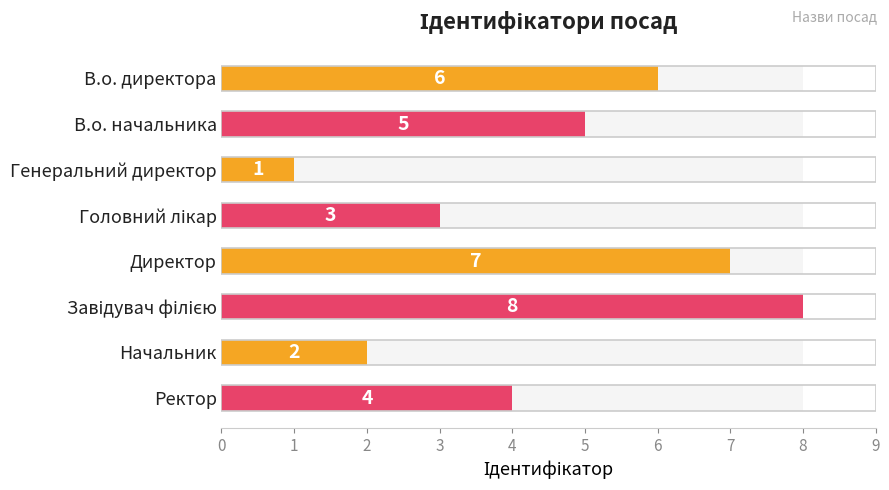

Rank the categories by value from highest to lowest.

Завідувач філією, Директор, В.о. директора, В.о. начальника, Ректор, Головний лікар, Начальник, Генеральний директор